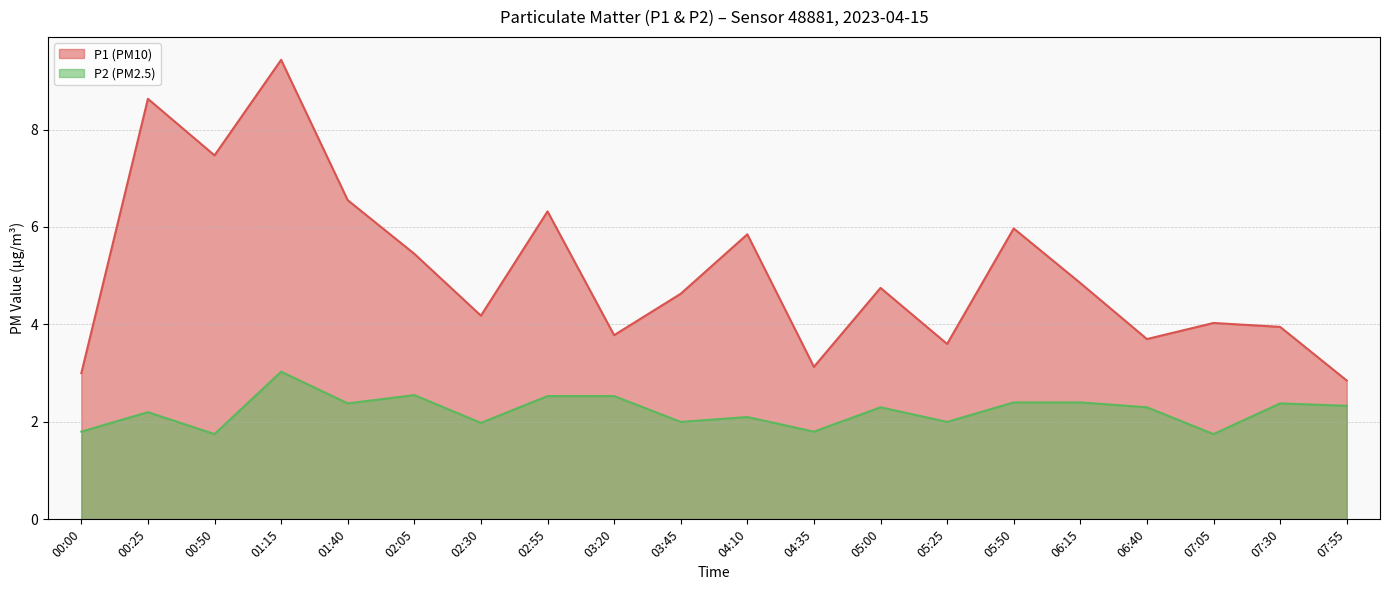

What is the label of the 10th point from the right?

04:10